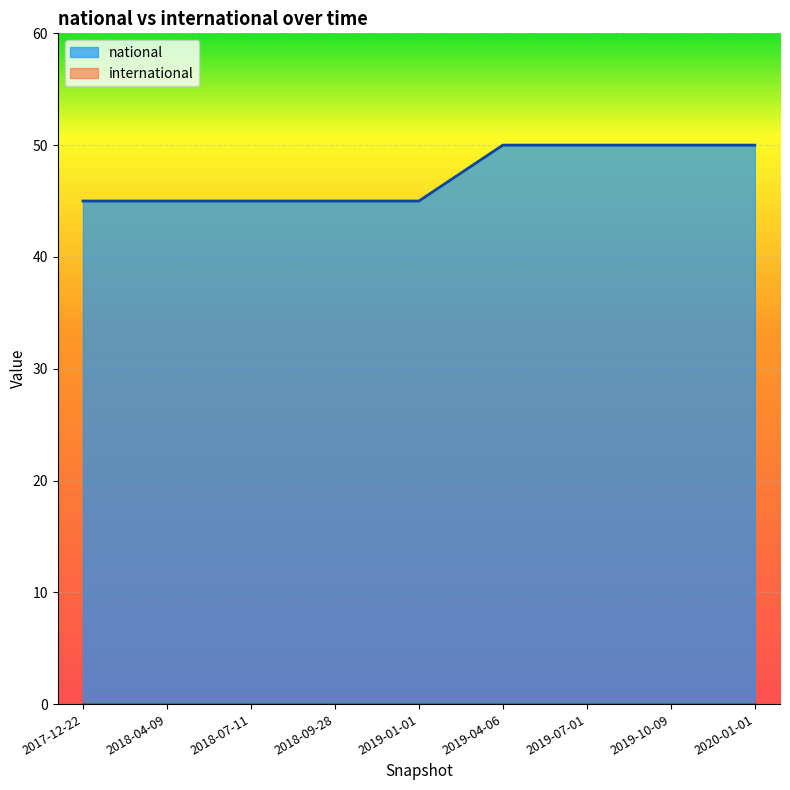

Reading right to left, extract all data points from this chart.

50	50	50	50	45	45	45	45	45